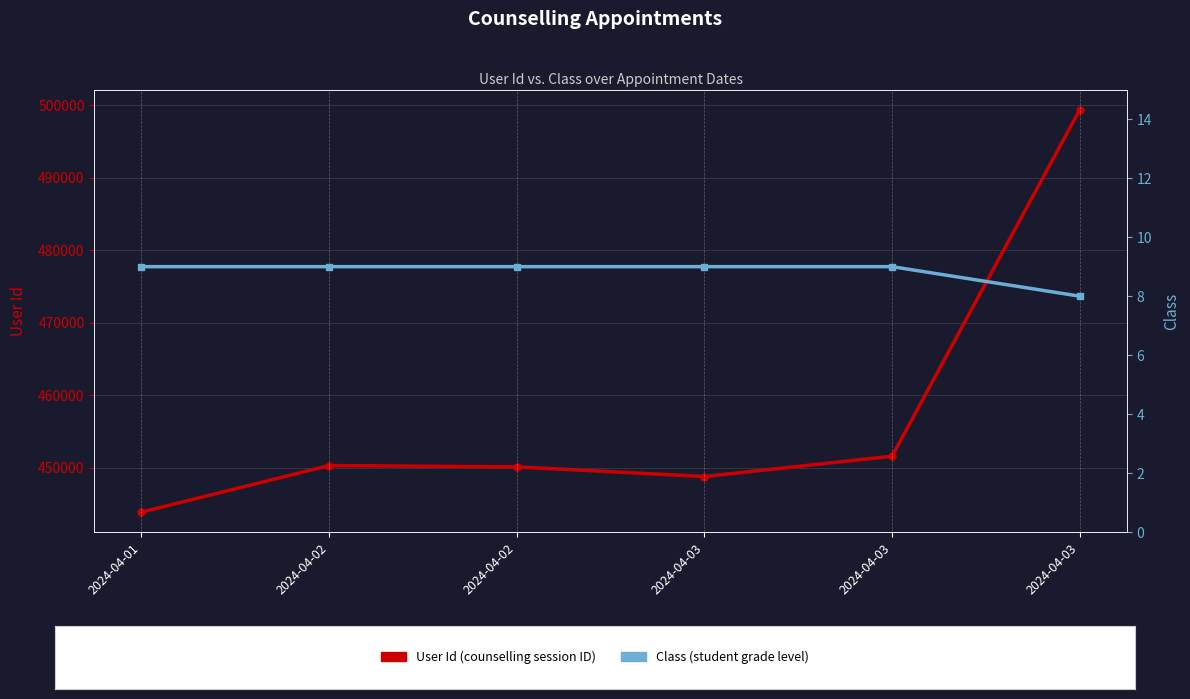

Which has a higher value, 2024-04-03 or 2024-04-03?

2024-04-03